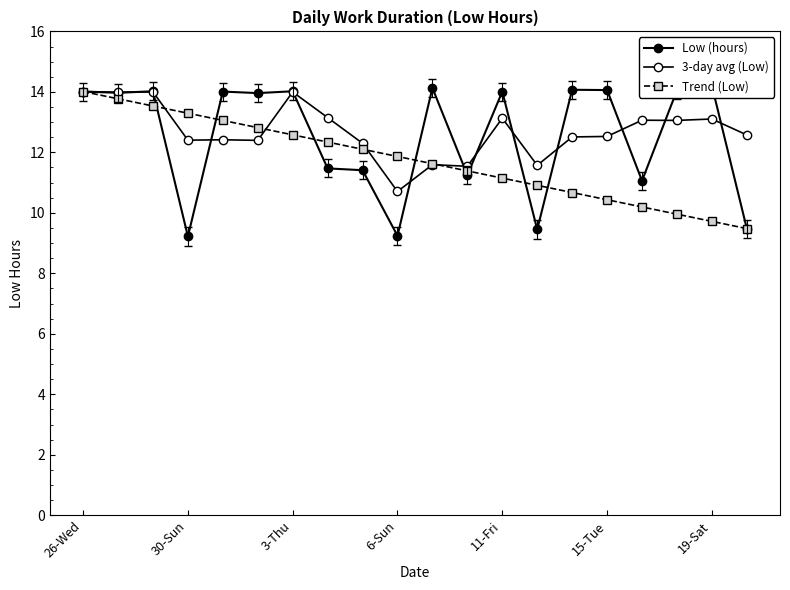

True or false: Low (hours) has more than 0 points higher than both neighbors.

True